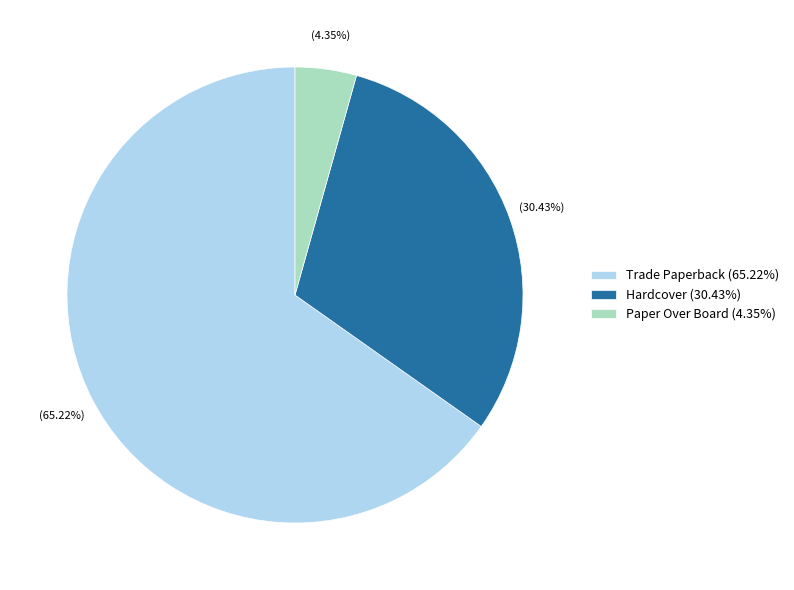

How many slices are in this pie chart?

3